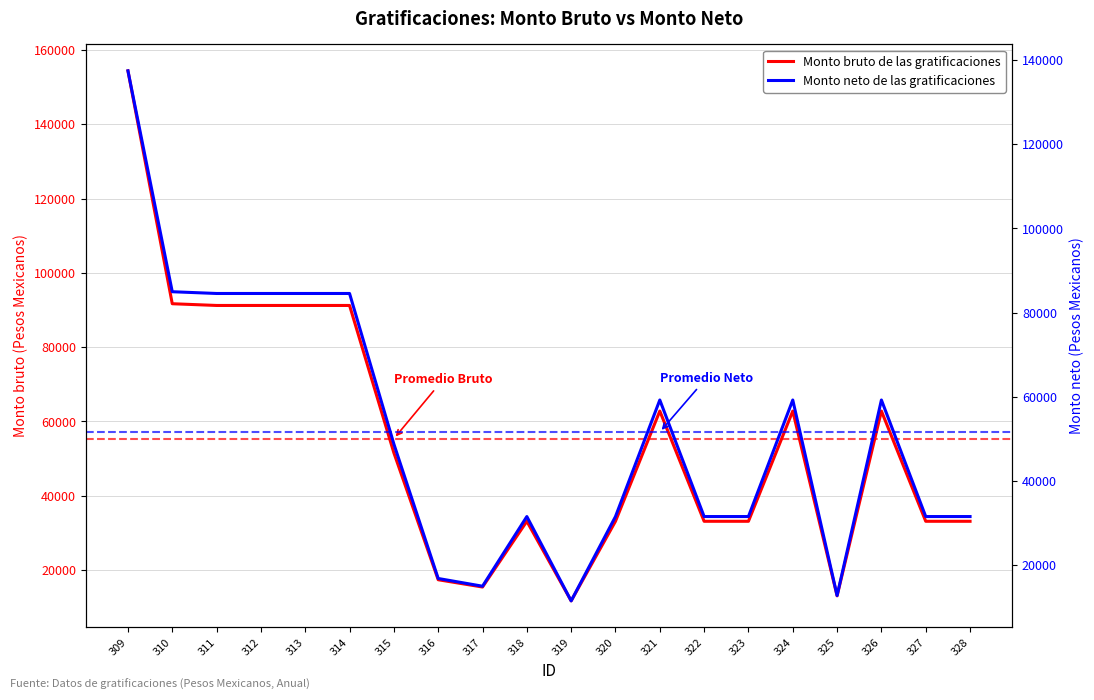

Which series has the largest total across all categories?

Monto bruto de las gratificaciones